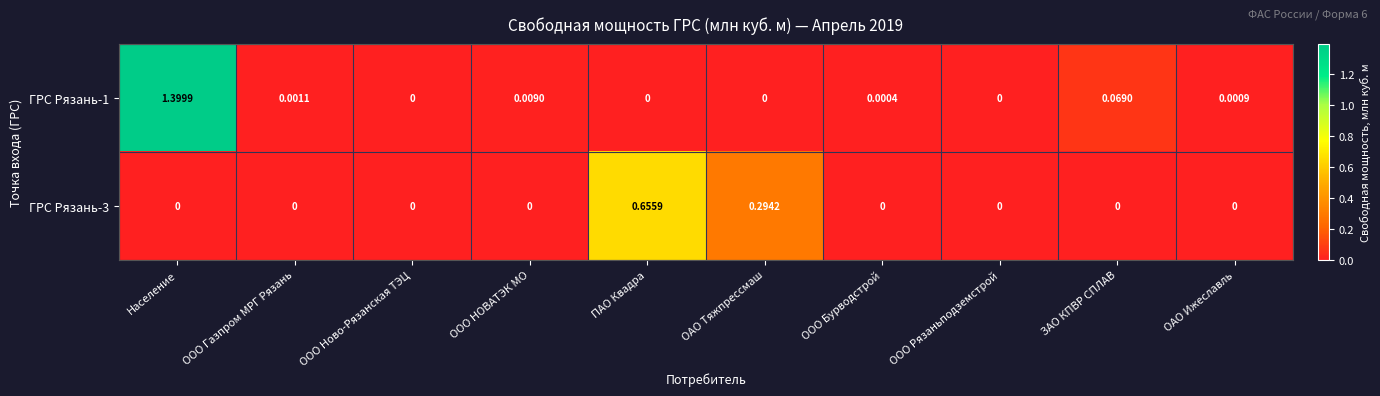

How many series are shown in this chart?

2